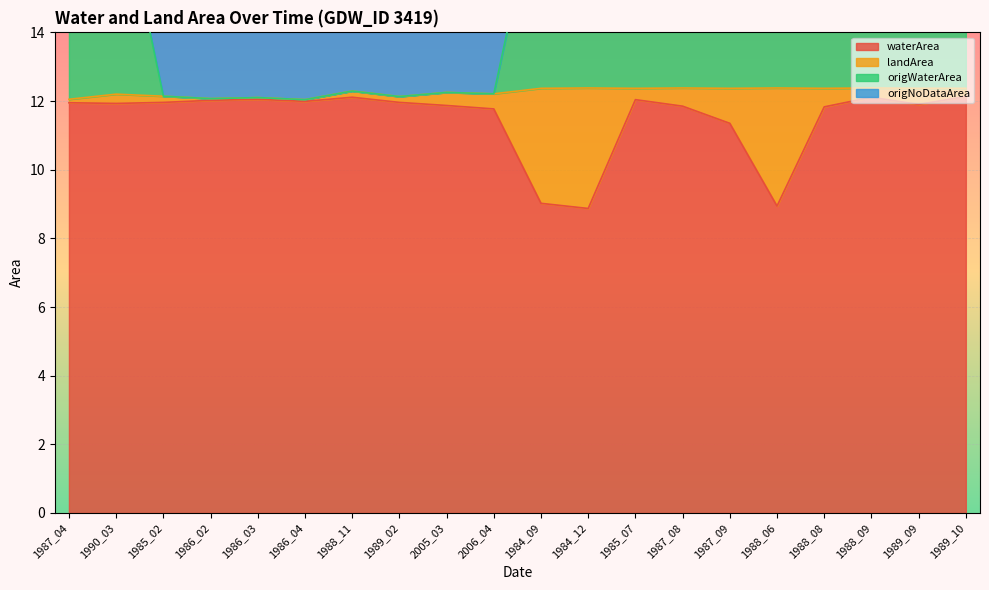

Which has a higher value, 1988_06 or 1986_02?

1986_02